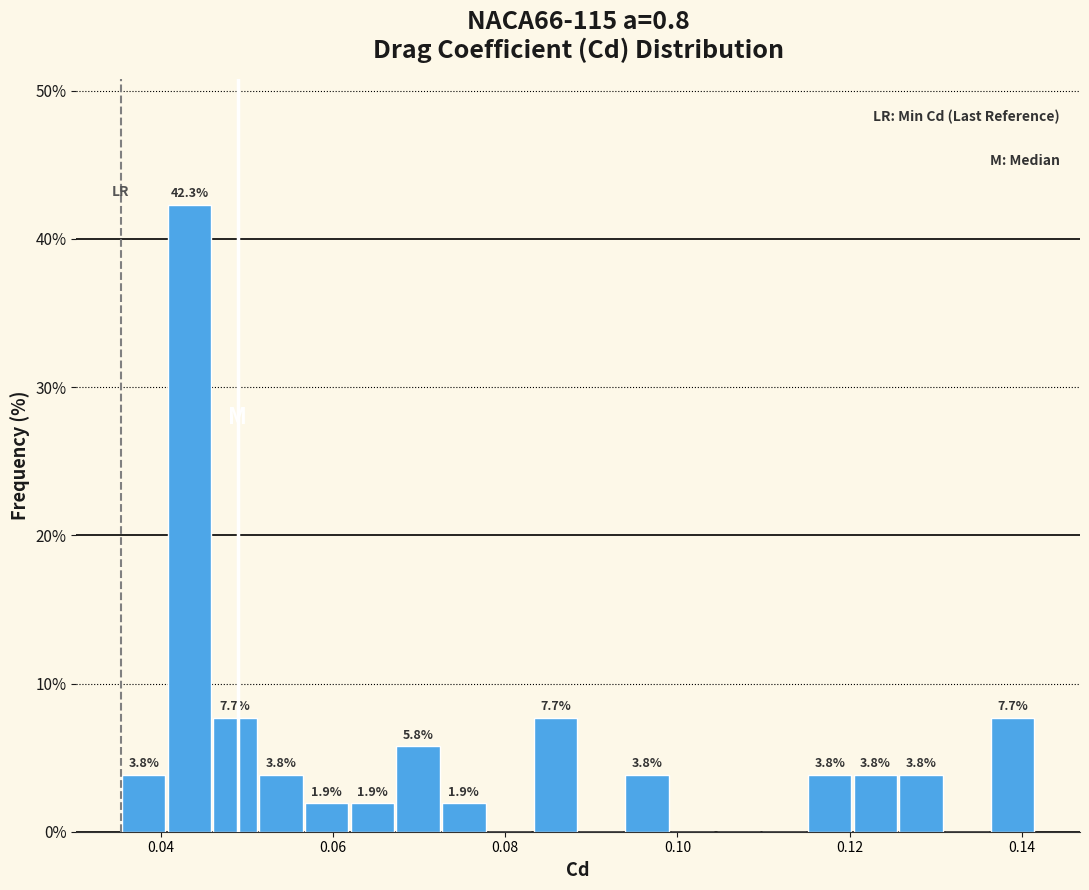

Around what value on the x-axis is the tallest bar? Give the approximate position of its centre, as read against the axis.

0.044